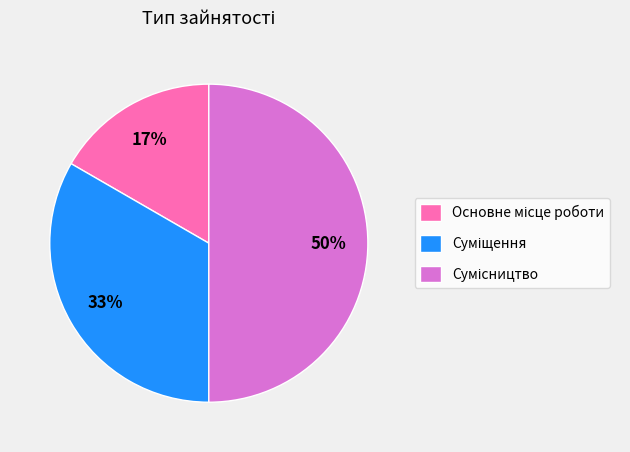

To the nearest percent, what is the average slice percentage?

33%